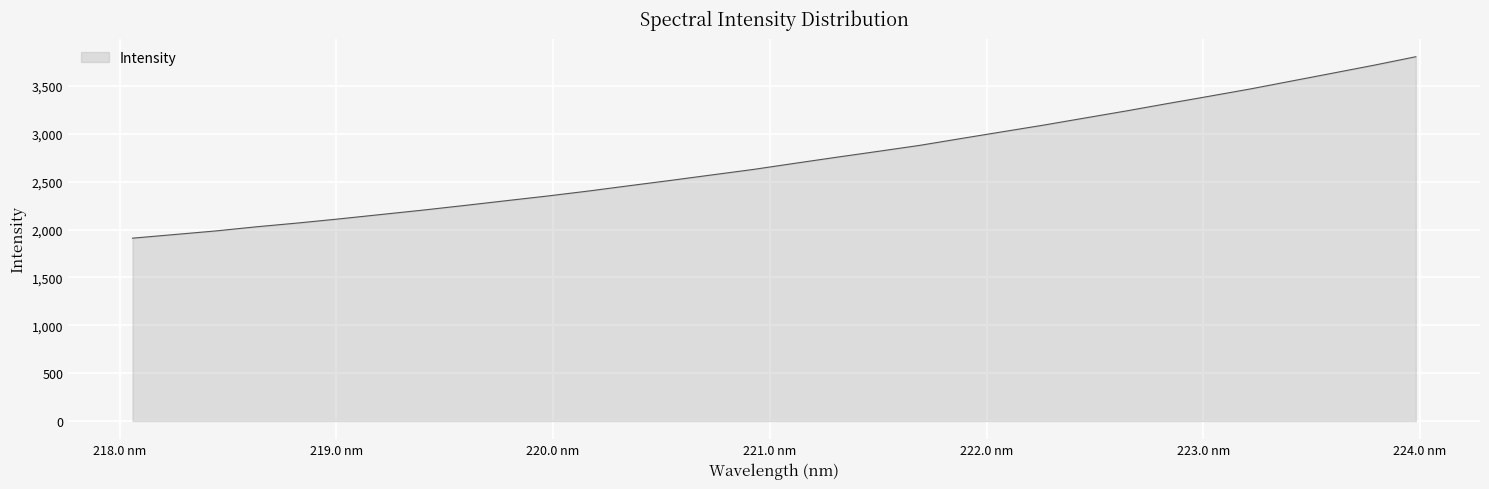

What is the difference between the maximum and minimum values?

1895.8